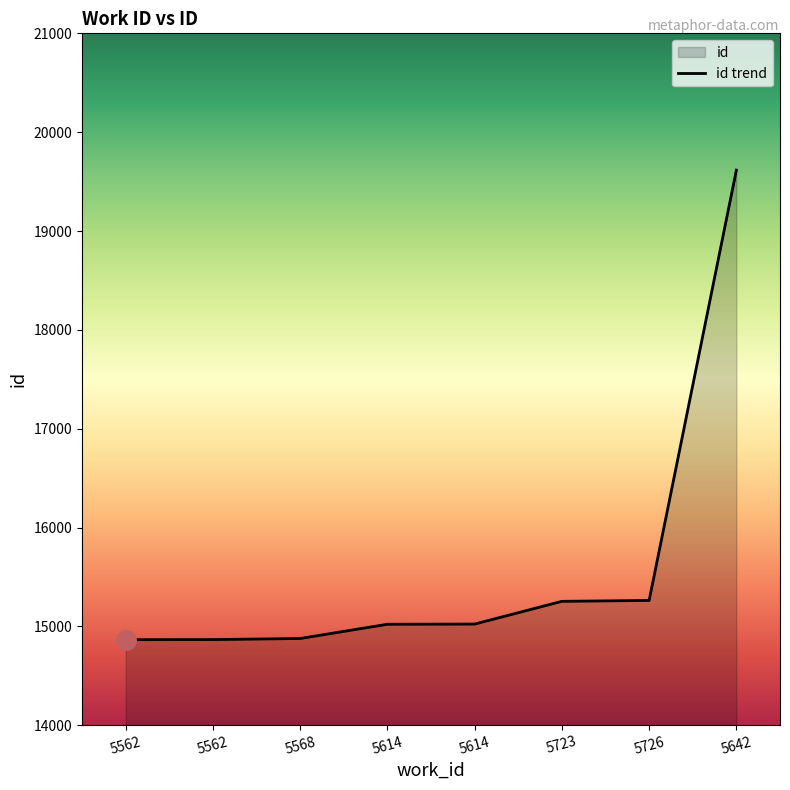

The chart shows a value of 15262 at 5726. True or false?

True